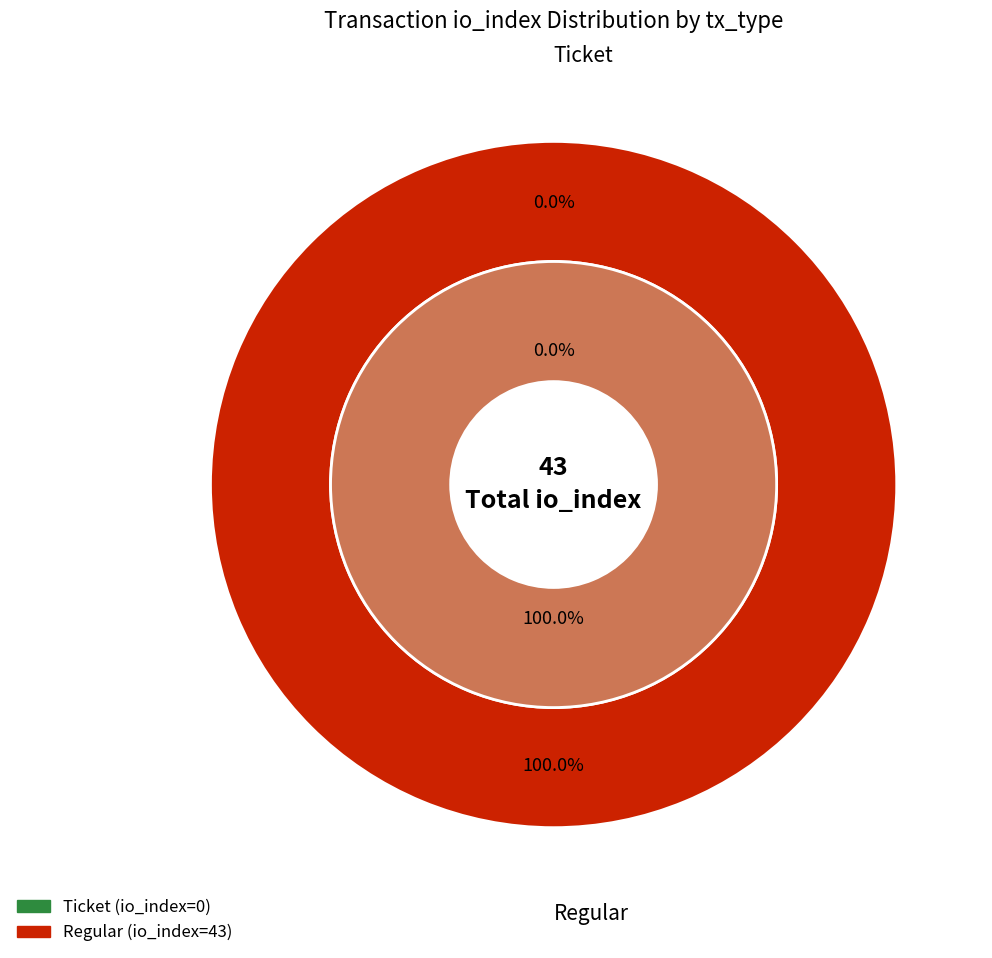

To the nearest percent, what is the combined percentage of Ticket and Regular?

100%